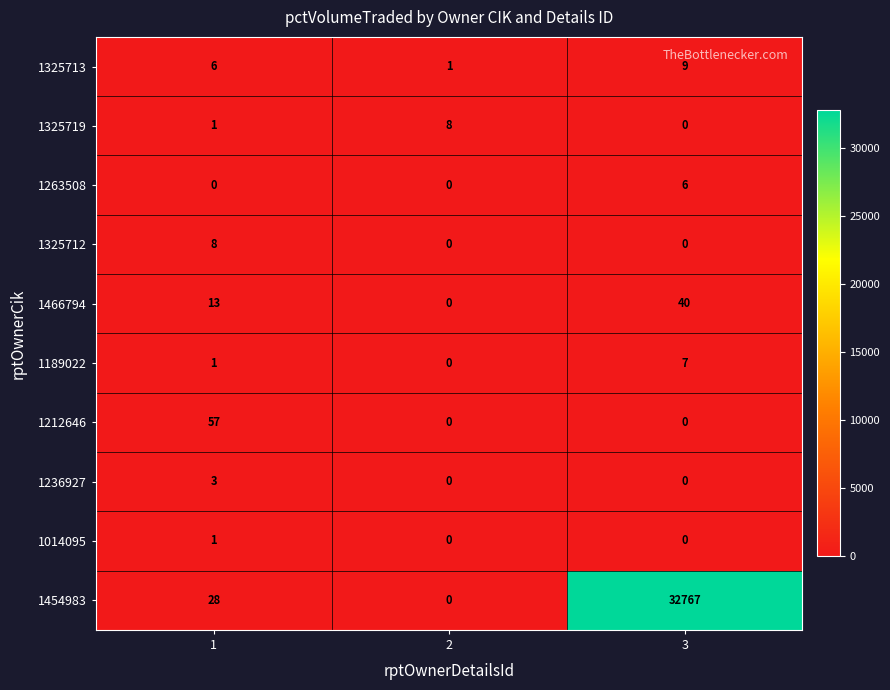

Is it true that 1236927 equals 3 at 1?

True